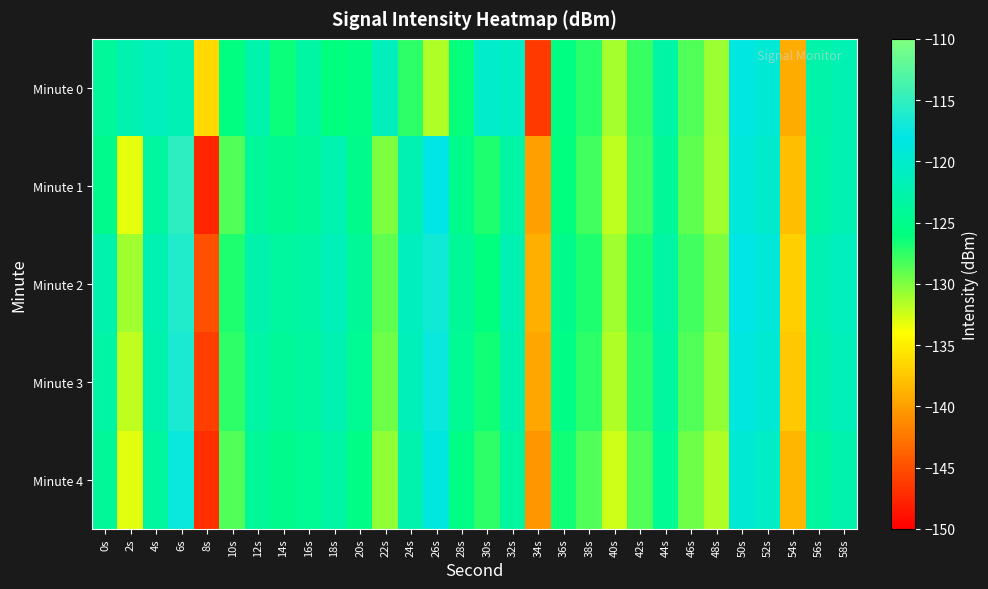

At which category is the sum across all series the highest?

6s